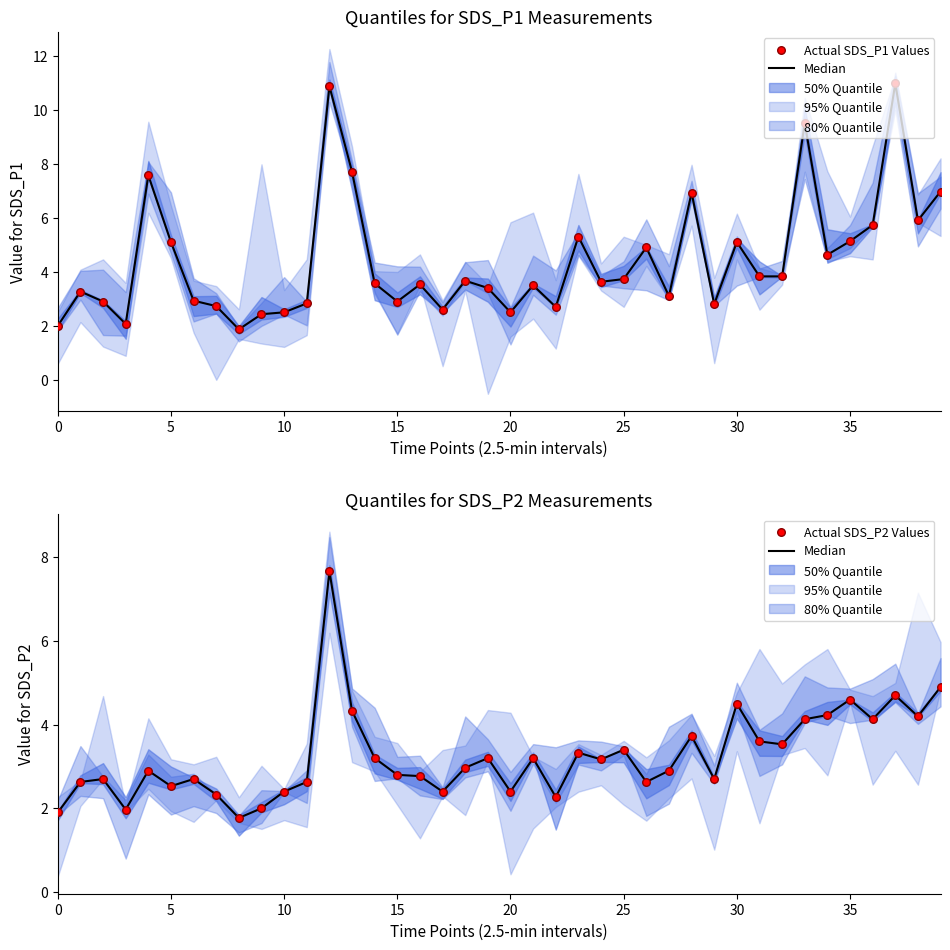

Is the value of Median at 13 greater than the value of Actual SDS_P1 Values at 40?

Yes